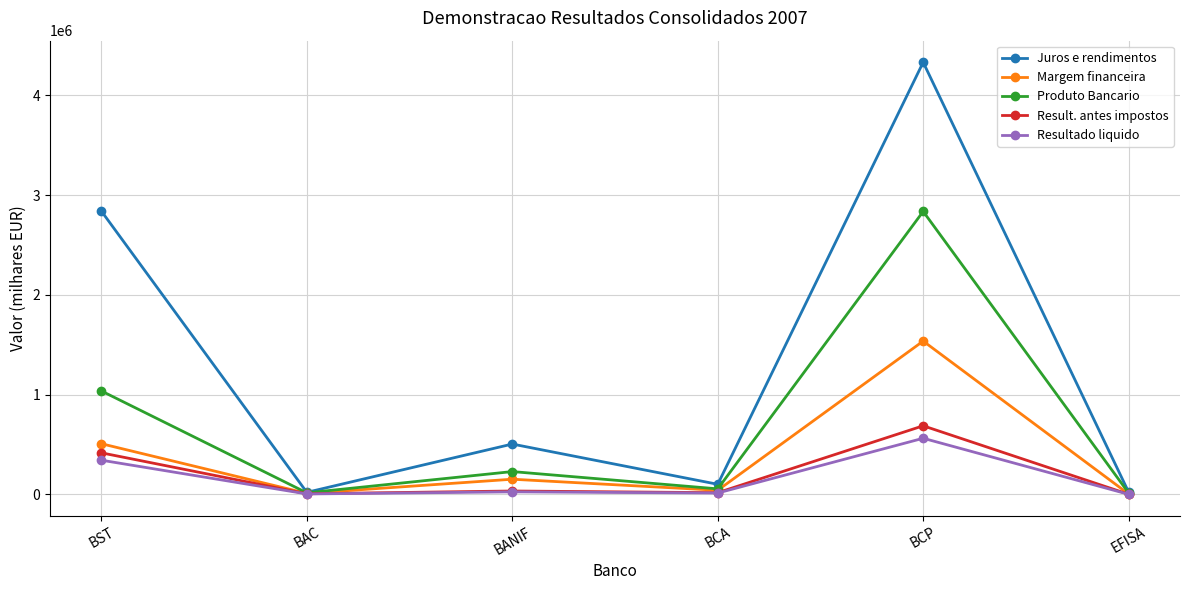

At which label does Margem financeira reach its peak?

BCP